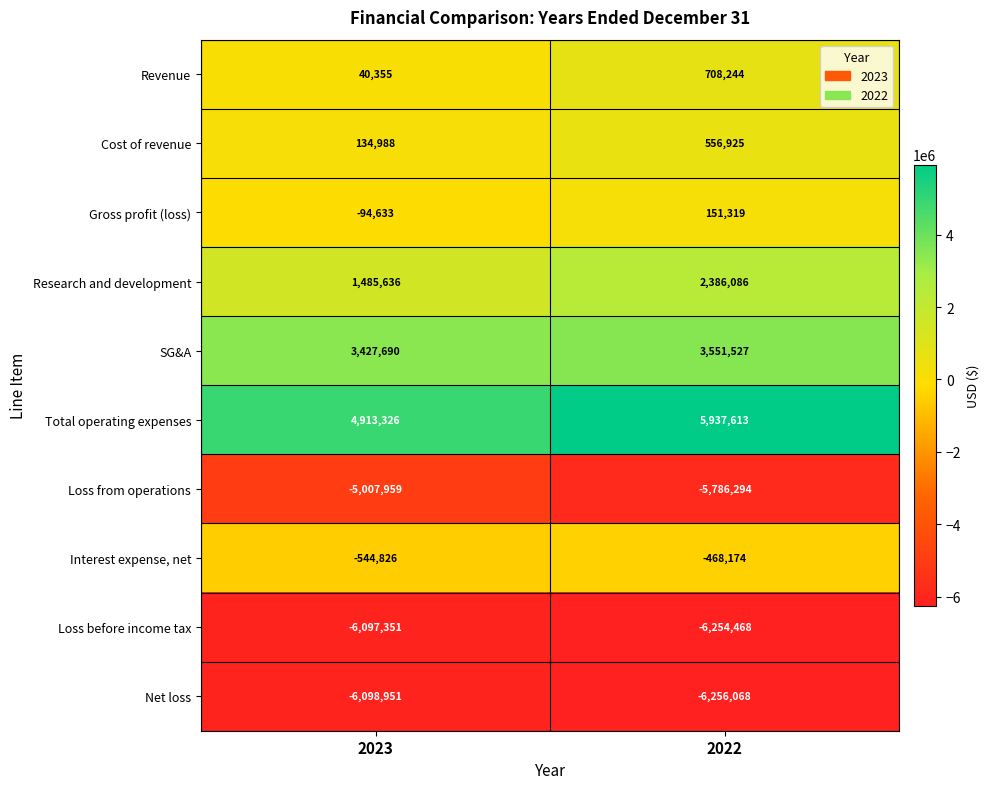

List the series in order of their peak value, highest first.

Total operating expenses, SG&A, Research and development, Revenue, Cost of revenue, Gross profit (loss), Interest expense, net, Loss from operations, Loss before income tax, Net loss